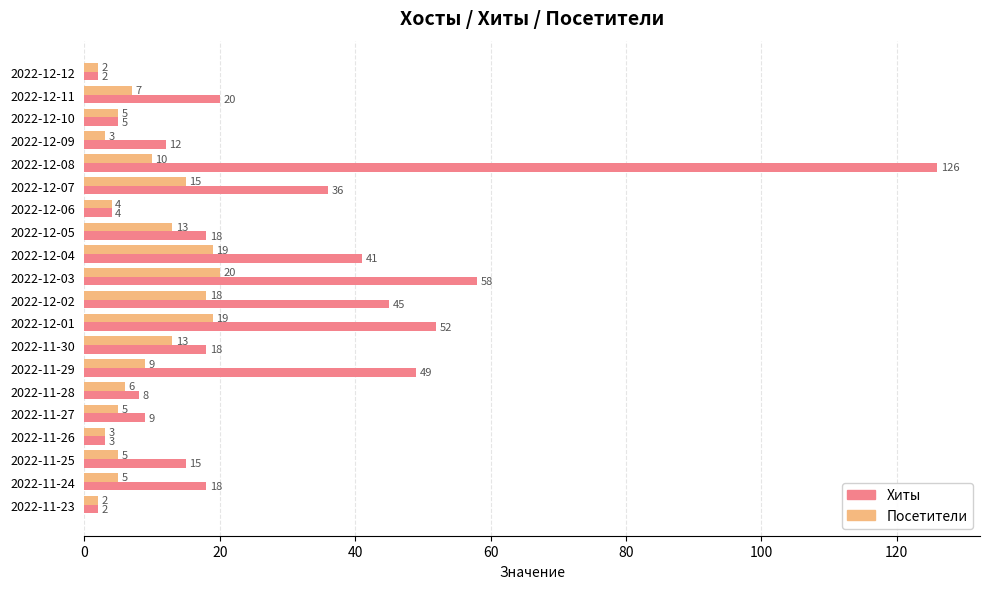

What value does the Хиты series have at 2022-11-25, to the nearest 5?

15